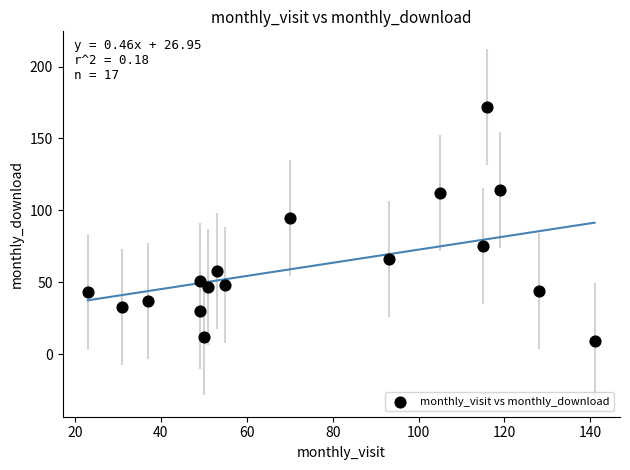

What is the range of X values (max minus min)?

118